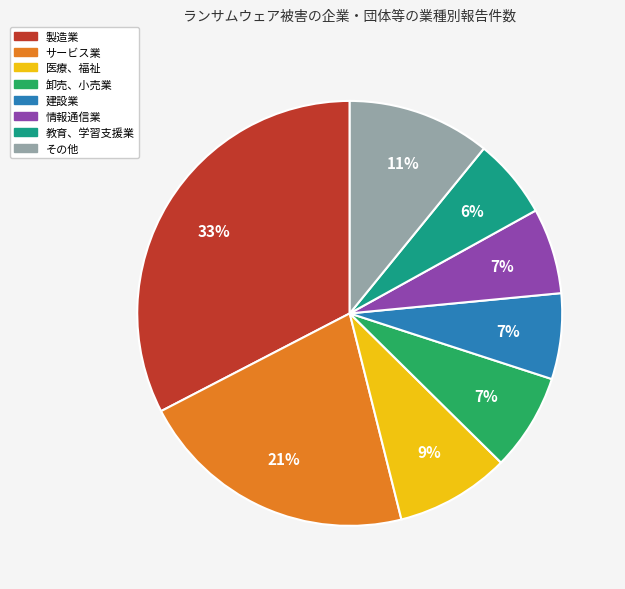

True or false: 卸売、小売業 accounts for 7% of the total.

True